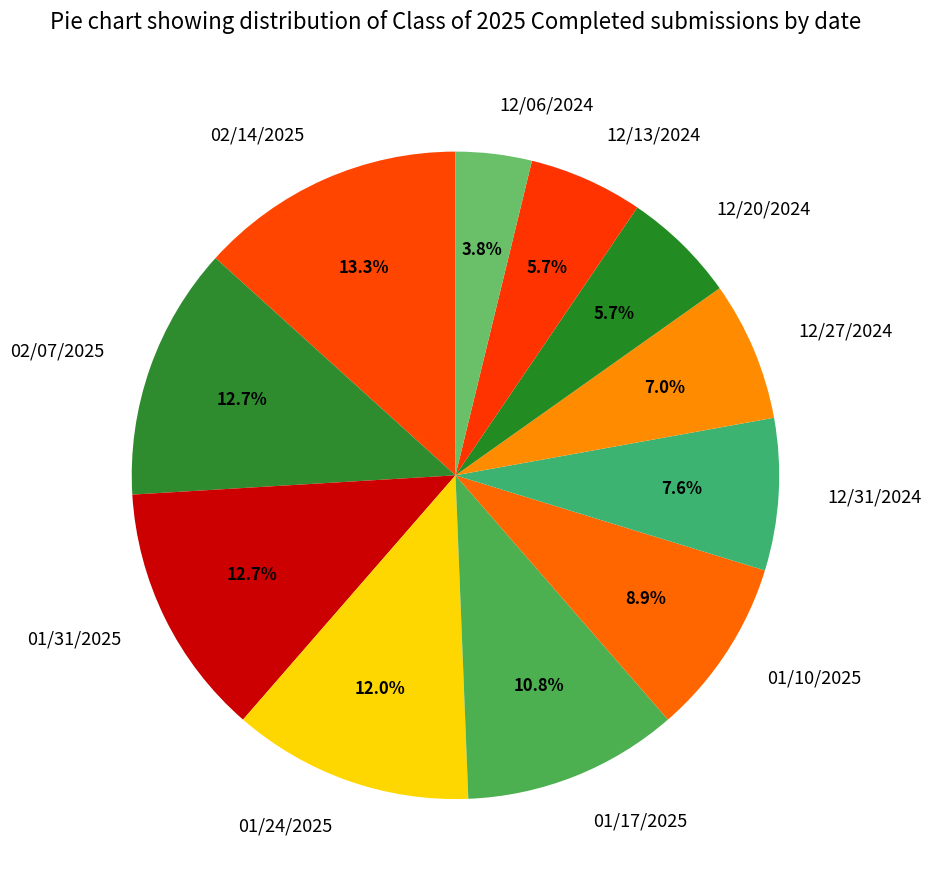

Does 01/24/2025 account for over 50% of the chart?

No